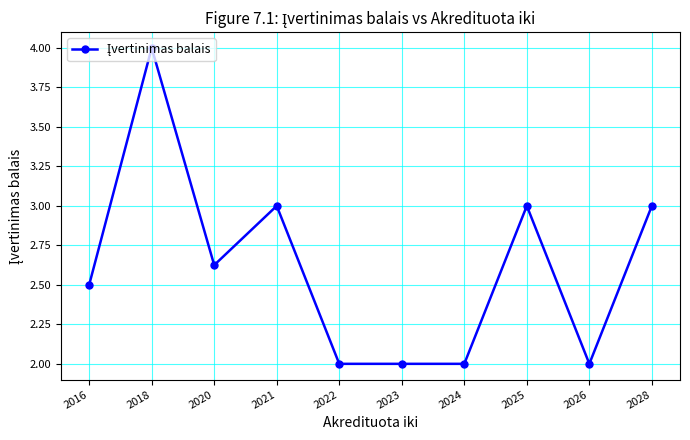

What is the approximate value at 2024?

2.0